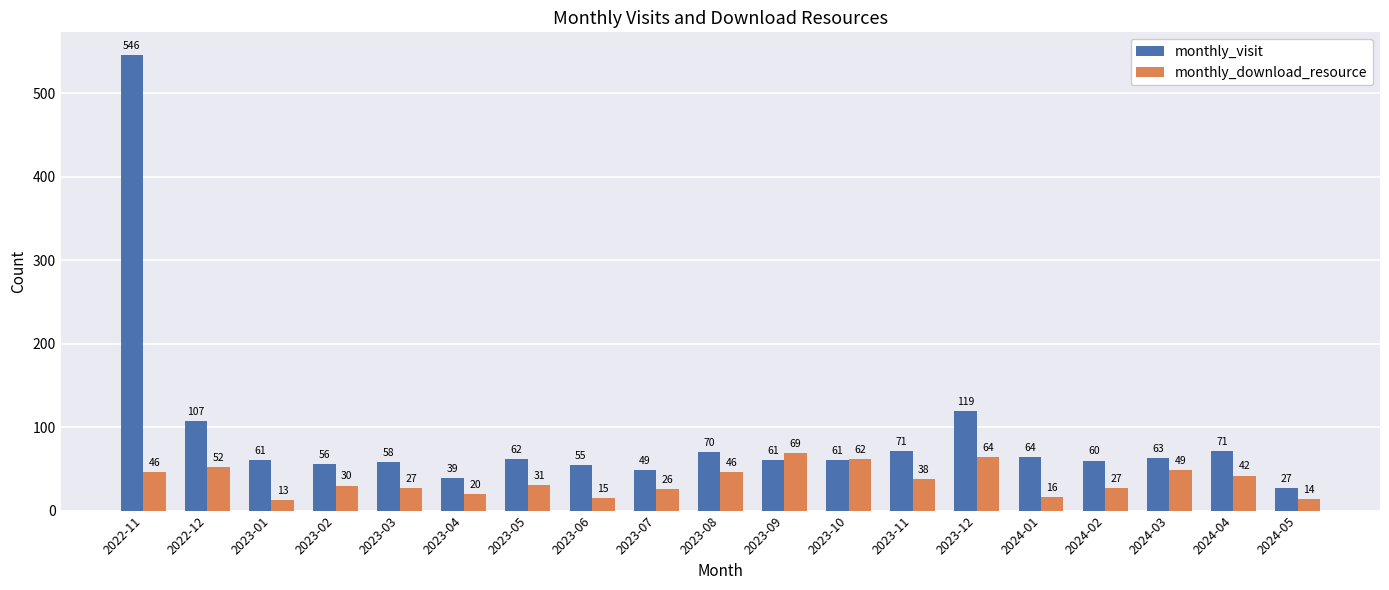

What is the sum of all monthly_download_resource values?

687